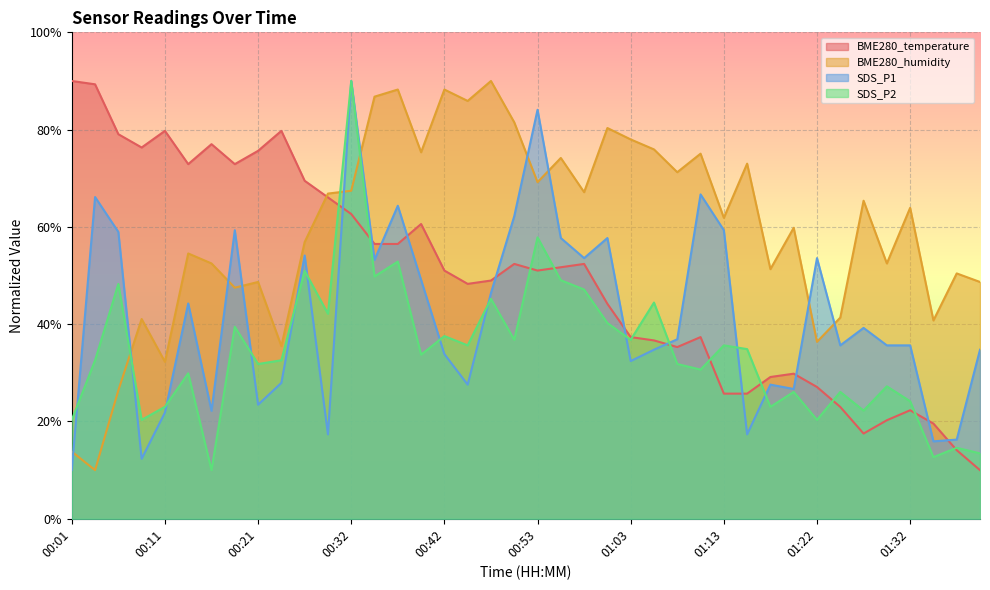

How many interior local peaks does the BME280_humidity series have?

14